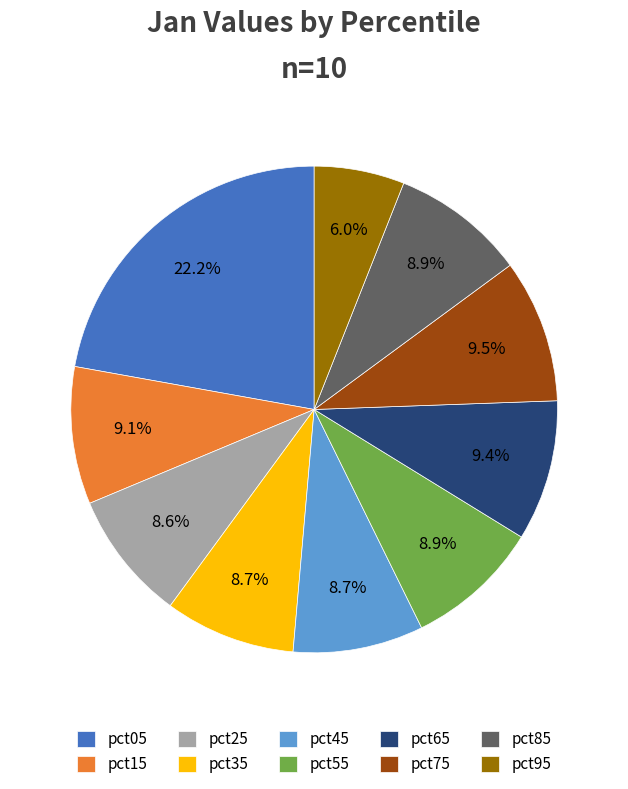

To the nearest percent, what is the average slice percentage?

10%